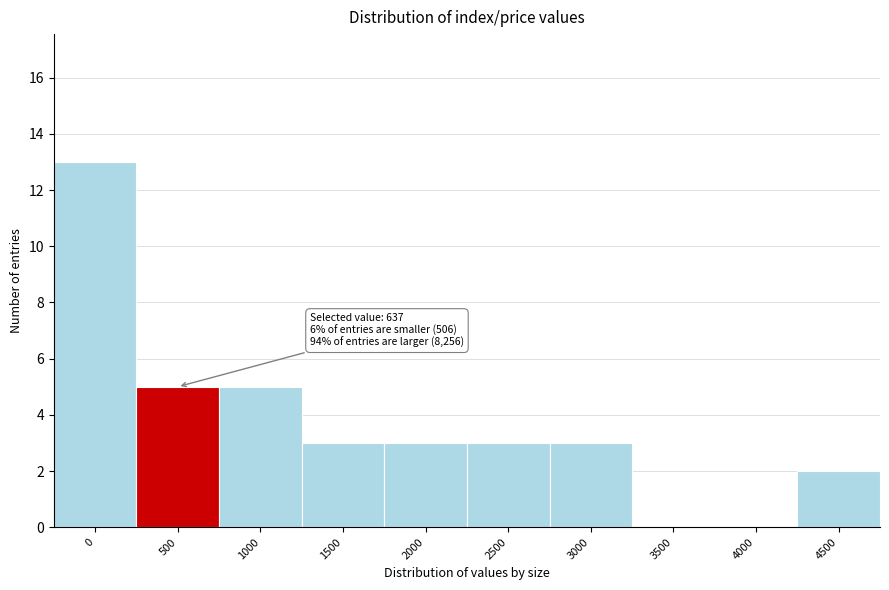

Reading left to right, what are all the values shown in this chart?

0=13	500=5	1000=5	1500=3	2000=3	2500=3	3000=3	3500=0	4000=0	4500=2